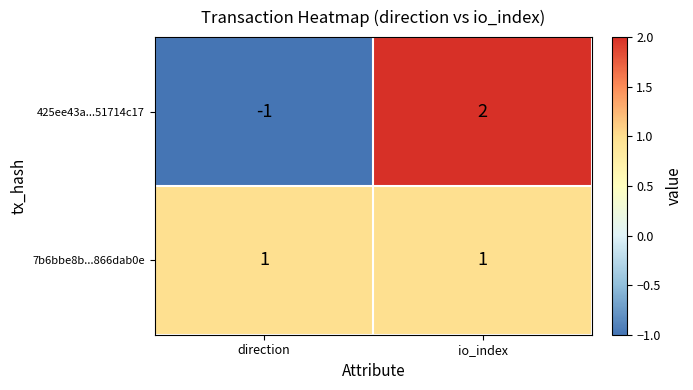

Which label corresponds to the smallest value in the chart?

direction